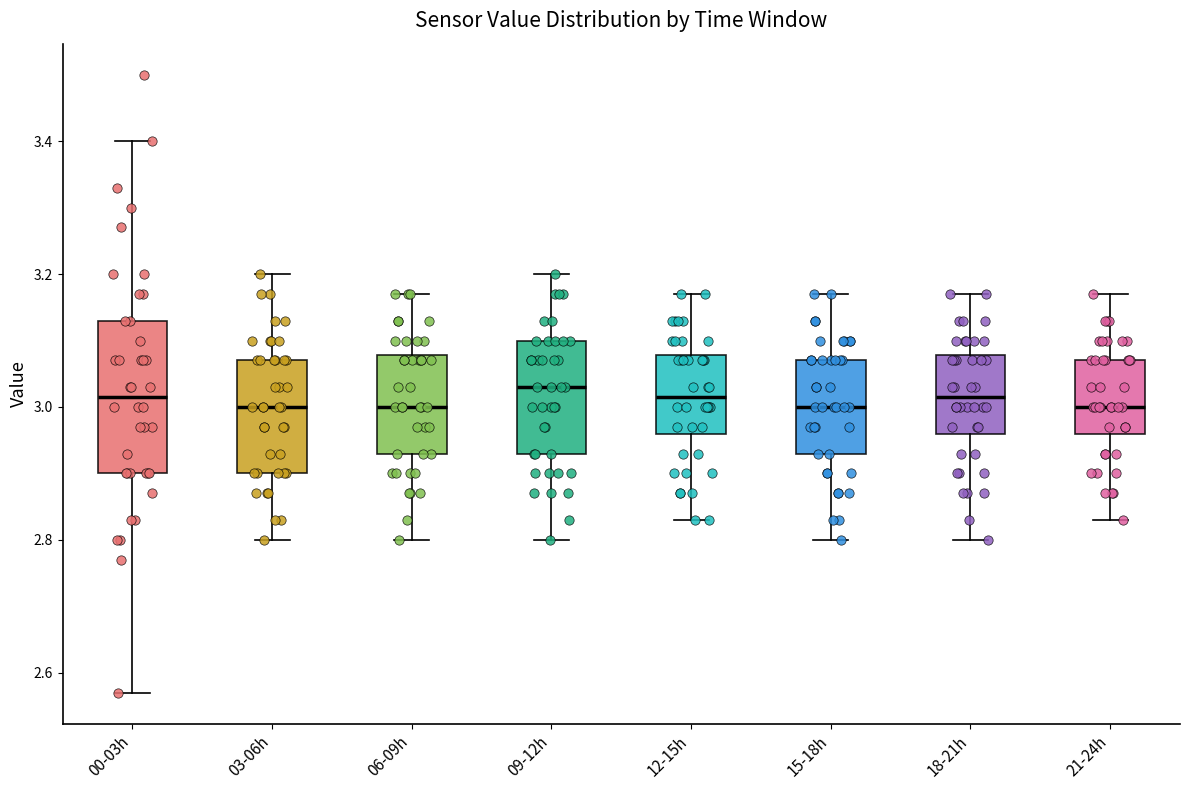

Reading left to right, read every box against the y-axis: the position of its median line, the range the box covers, and the ends of its whiskers. The values are not printed on the chart, so give them approximately, as read against the axis.

00-03h: median 3.02, box 2.90 to 3.14, whiskers 2.58 to 3.40
03-06h: median 3.00, box 2.90 to 3.08, whiskers 2.80 to 3.20
06-09h: median 3.00, box 2.94 to 3.08, whiskers 2.80 to 3.18
09-12h: median 3.04, box 2.94 to 3.10, whiskers 2.80 to 3.20
12-15h: median 3.02, box 2.96 to 3.08, whiskers 2.84 to 3.18
15-18h: median 3.00, box 2.94 to 3.08, whiskers 2.80 to 3.18
18-21h: median 3.02, box 2.96 to 3.08, whiskers 2.80 to 3.18
21-24h: median 3.00, box 2.96 to 3.08, whiskers 2.84 to 3.18